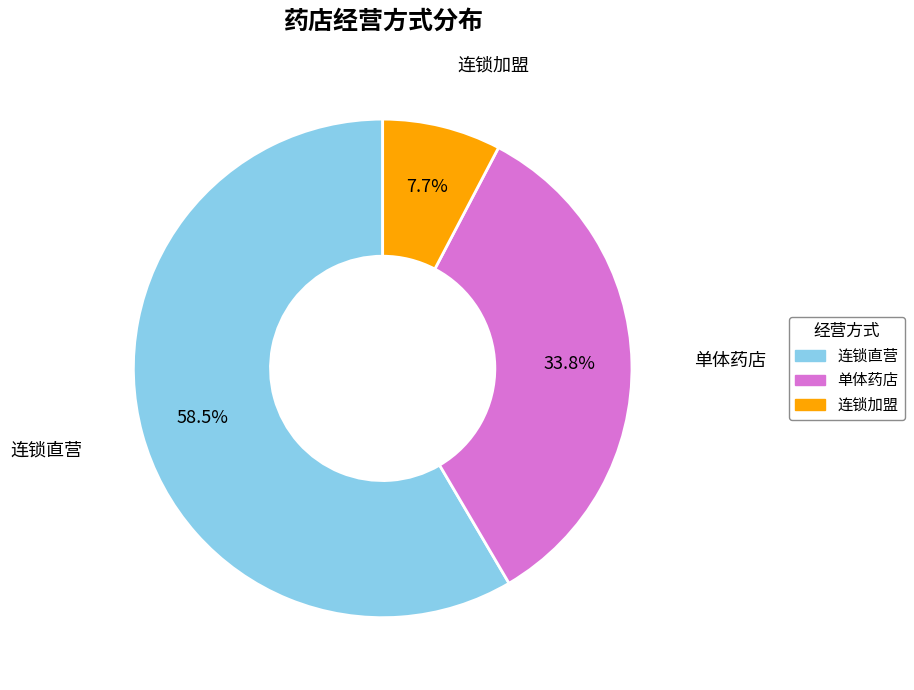

How many segments does this pie chart have?

3